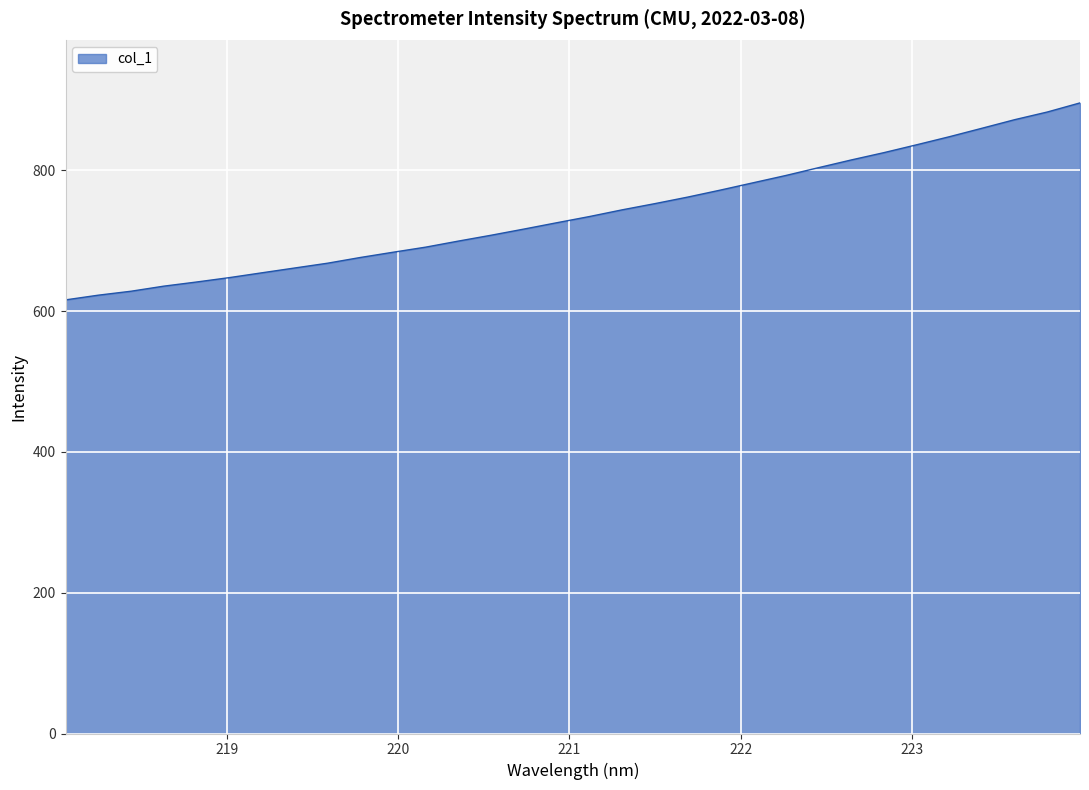

What is the minimum value shown in the chart?

615.9